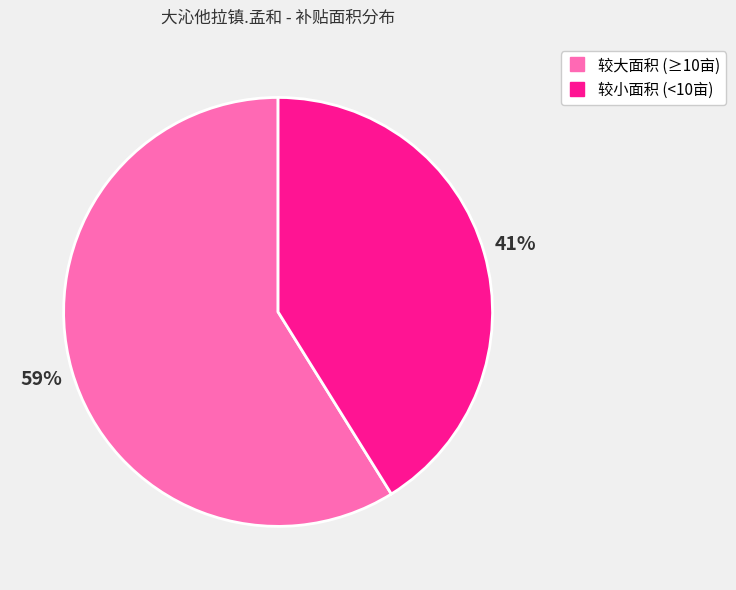

To the nearest percent, what is the difference between the largest and smallest slice percentages?

18%